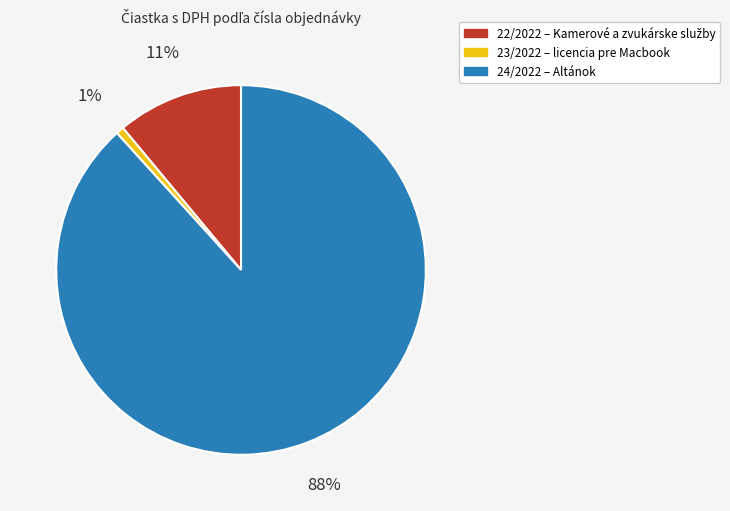

What is the smallest slice in the pie chart?

23/2022